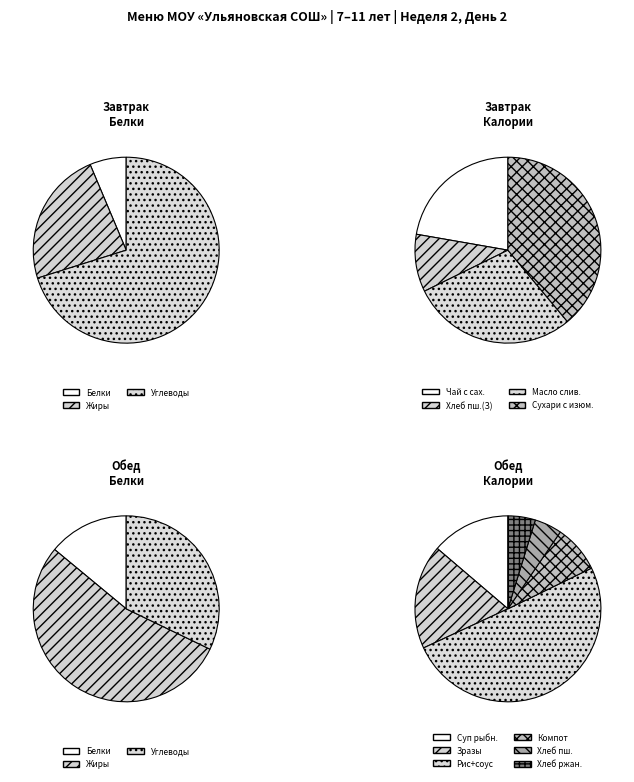

Do Завтрак and Обед together represent more than half of the pie?

Yes